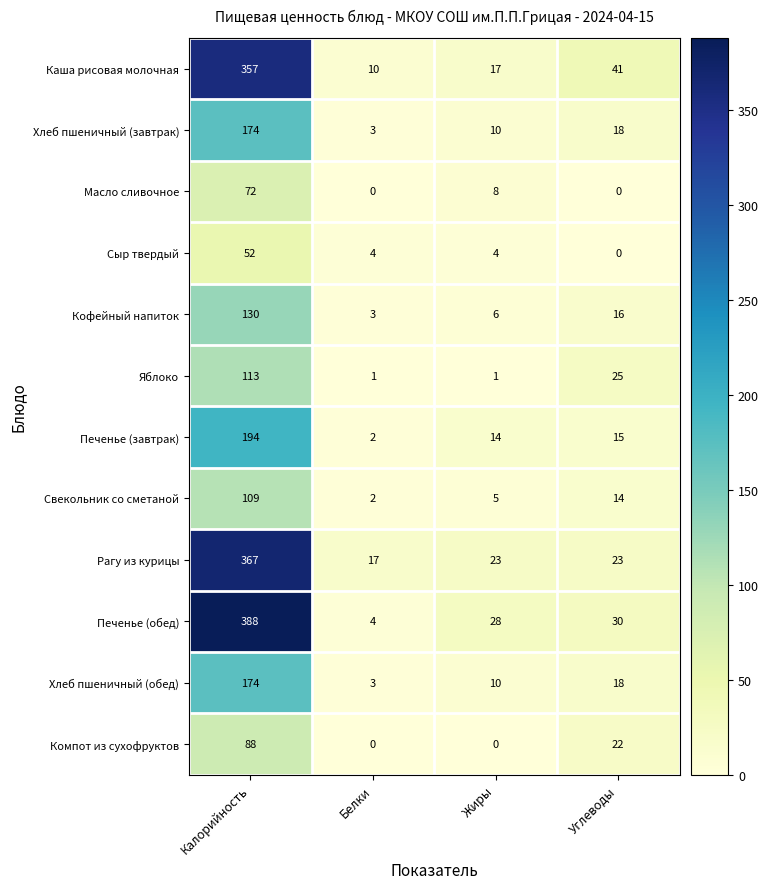

The Кофейный напиток series shows 28 at Углеводы. True or false?

False